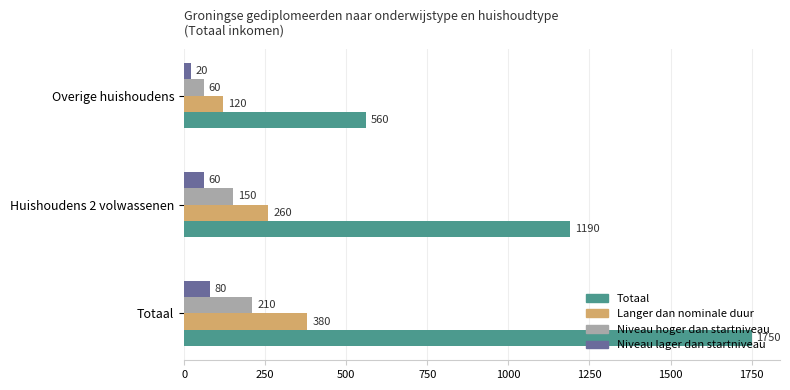

Between Huishoudens 2 volwassenen and Overige huishoudens, which series saw the biggest shift?

Totaal